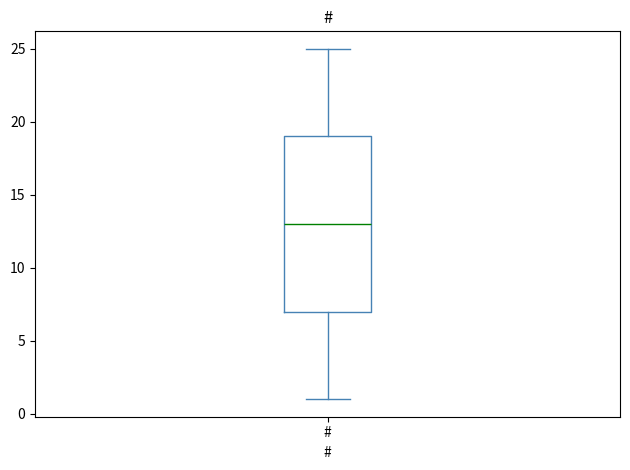

Transcribe this box plot: give where the median line is, the range the box spans, and where the two whiskers end, as read against the y-axis. The values are not printed on the chart, so give them approximately, as read against the axis.

median 13, box 7 to 19, whiskers 1 to 25